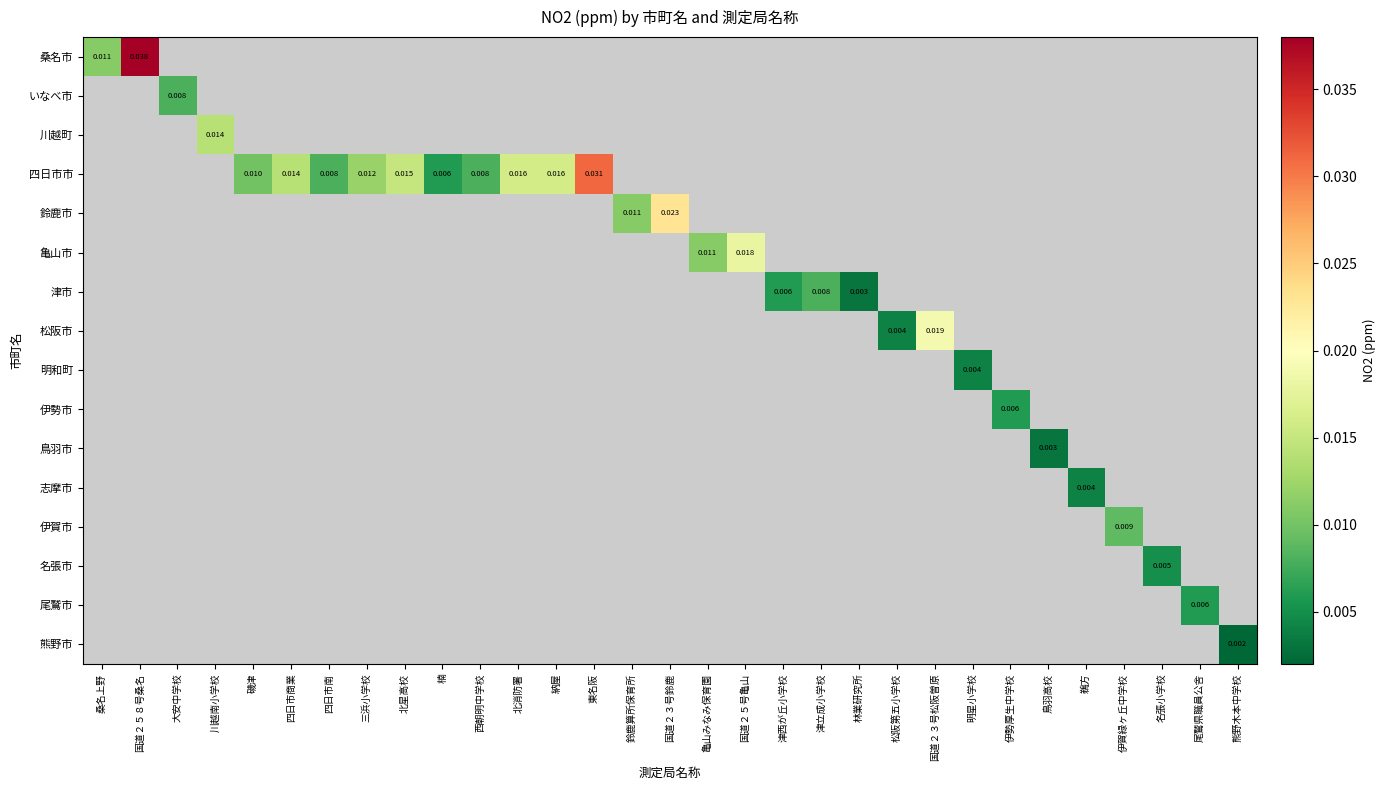

Which series has the largest range (max minus min)?

桑名市